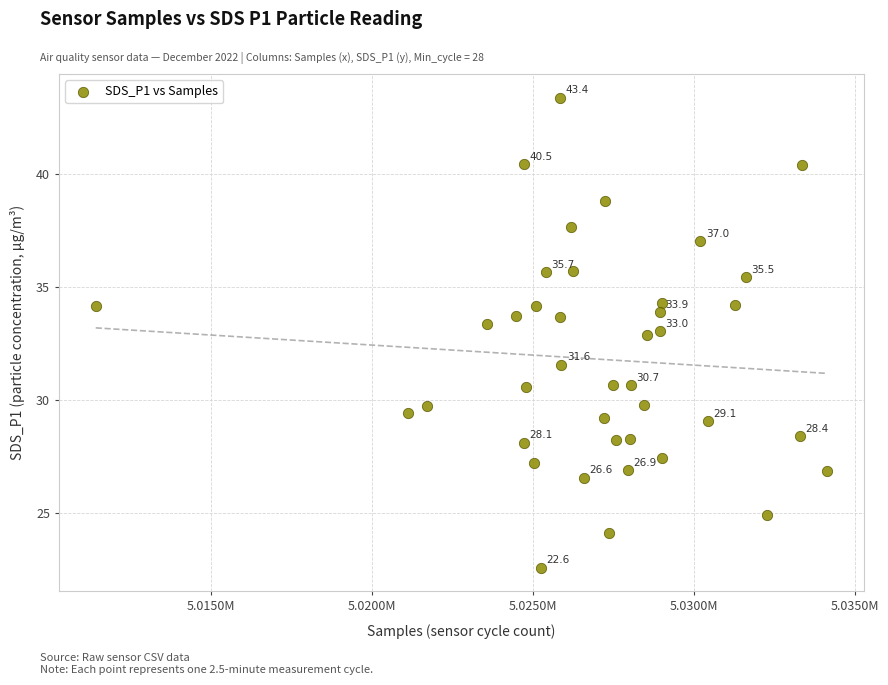

What is the range of Y values (max minus min)?

20.8